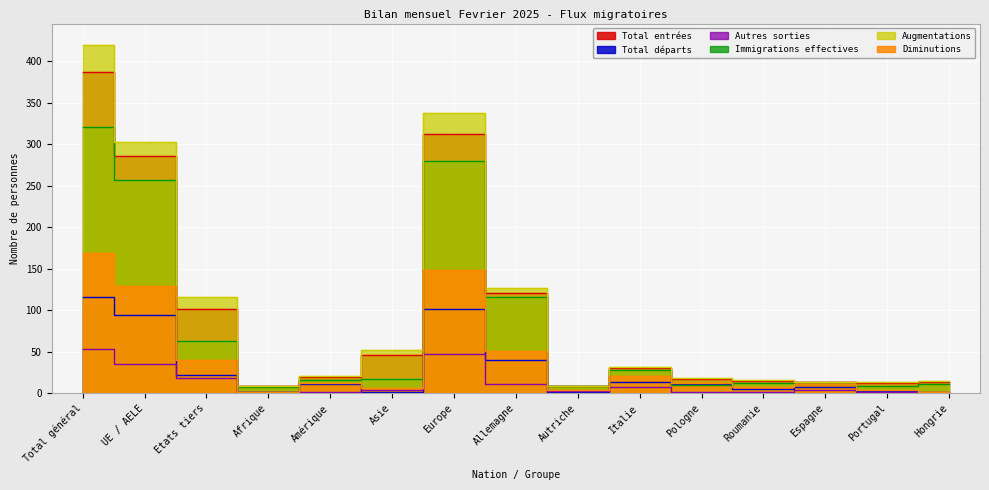

What are all the series names shown in the legend?

Total entrées, Total départs, Autres sorties, Immigrations effectives, Augmentations, Diminutions